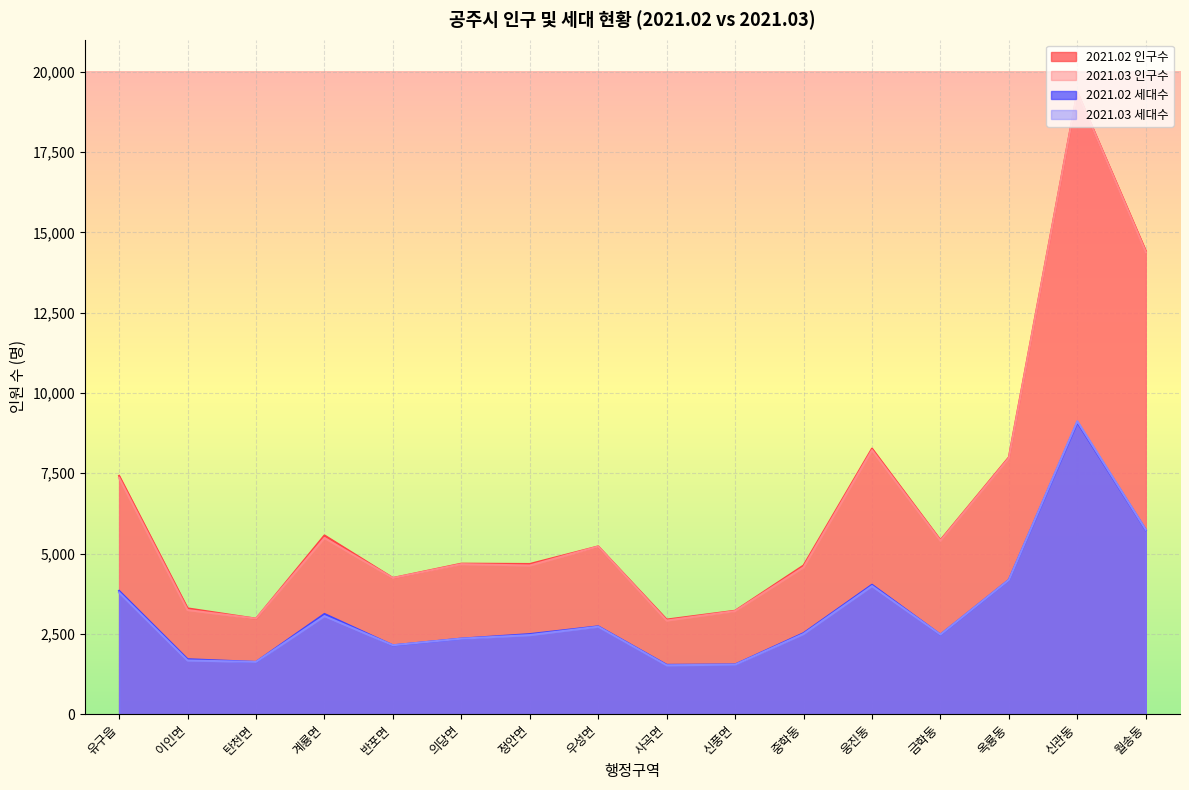

What is the label of the 9th point from the left?

사곡면